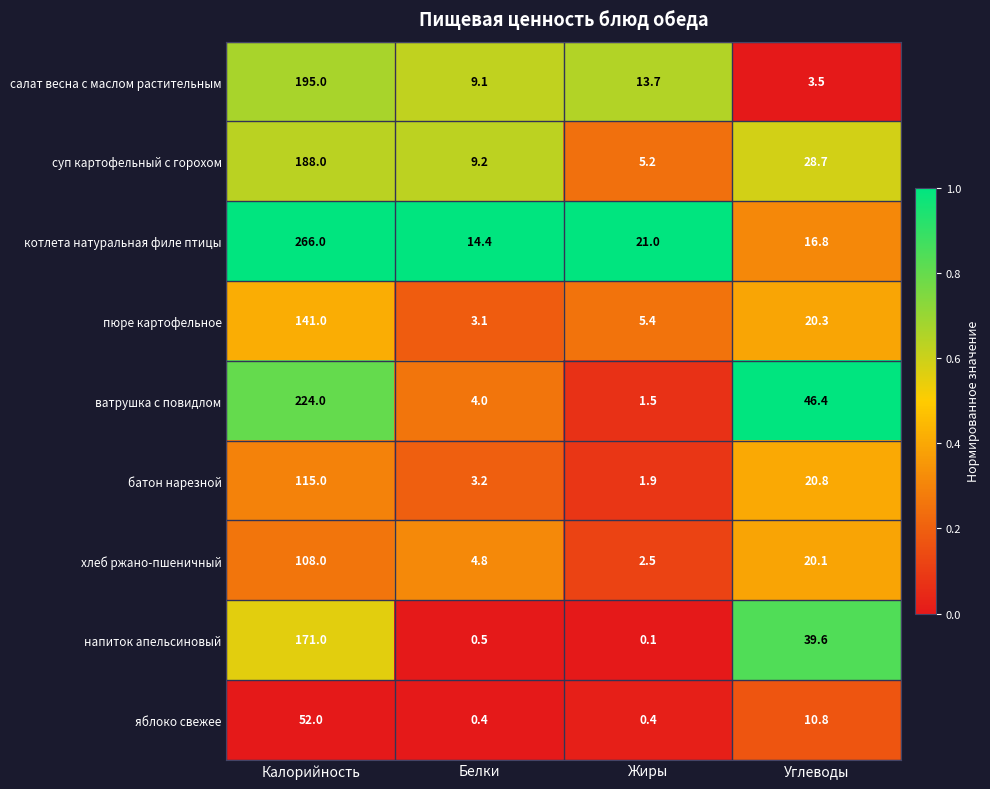

At which category is the sum across all series the highest?

Калорийность